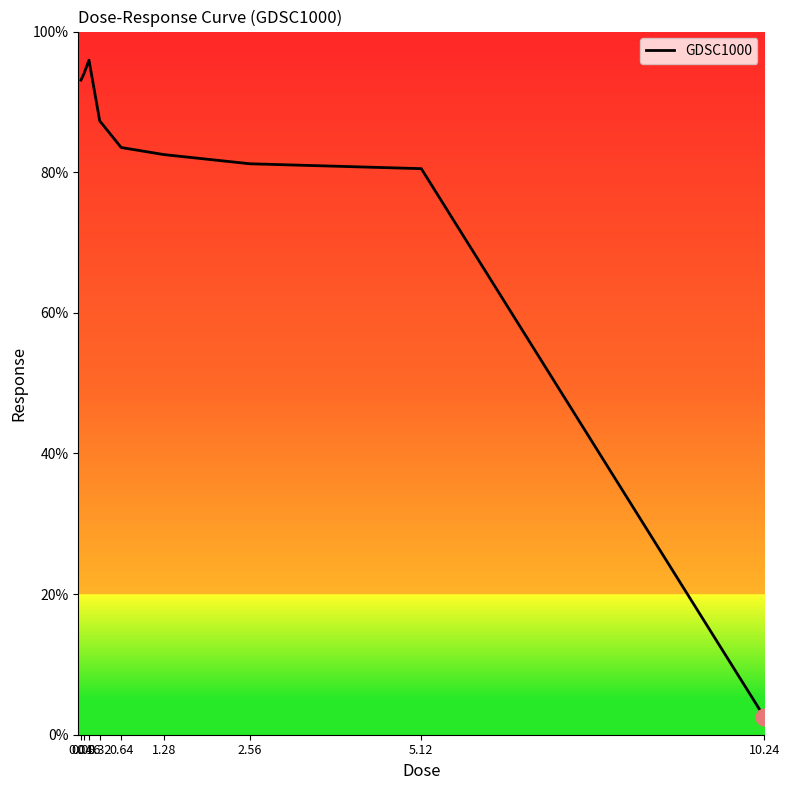

How many lines are shown in the chart?

1